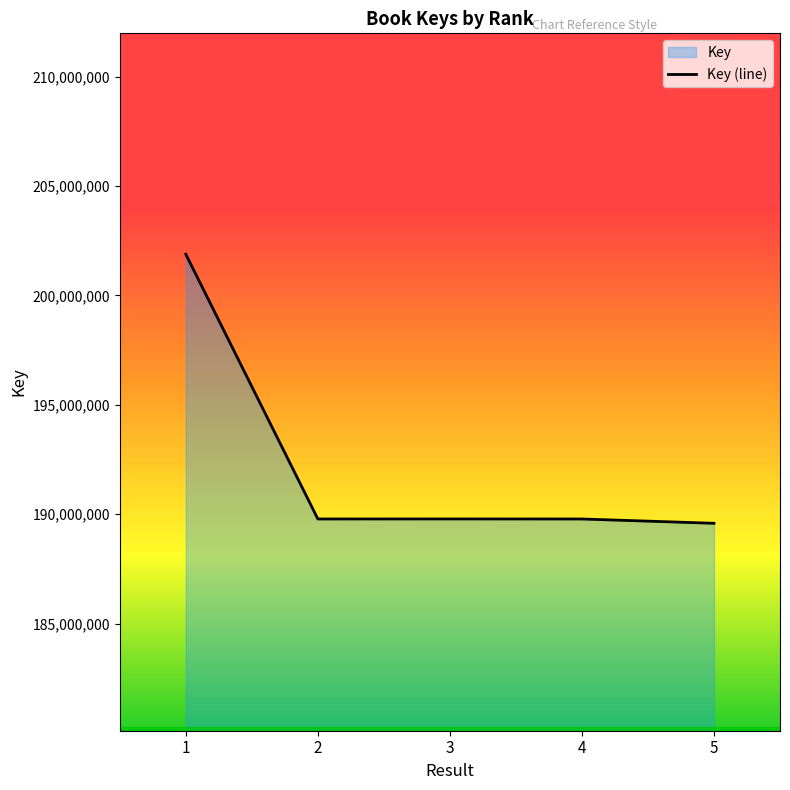

True or false: the data shows 189587559 at 5.

True